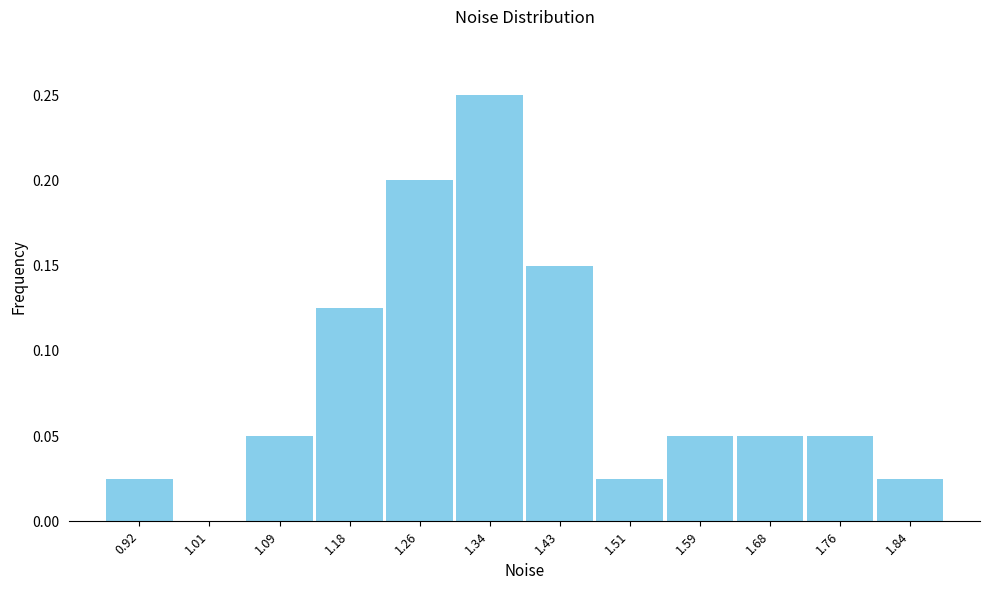

Reading left to right, transcribe this chart: for each bar, give the range it covers on the x-axis and its height. Neither the bar edges nor the heights are printed on the chart, so give them approximately, as read against the axes.

0.88 to 0.97: 0.025
0.97 to 1.05: 0
1.05 to 1.13: 0.050
1.13 to 1.22: 0.125
1.22 to 1.30: 0.200
1.30 to 1.38: 0.250
1.38 to 1.47: 0.150
1.47 to 1.55: 0.025
1.55 to 1.63: 0.050
1.63 to 1.72: 0.050
1.72 to 1.80: 0.050
1.80 to 1.88: 0.025